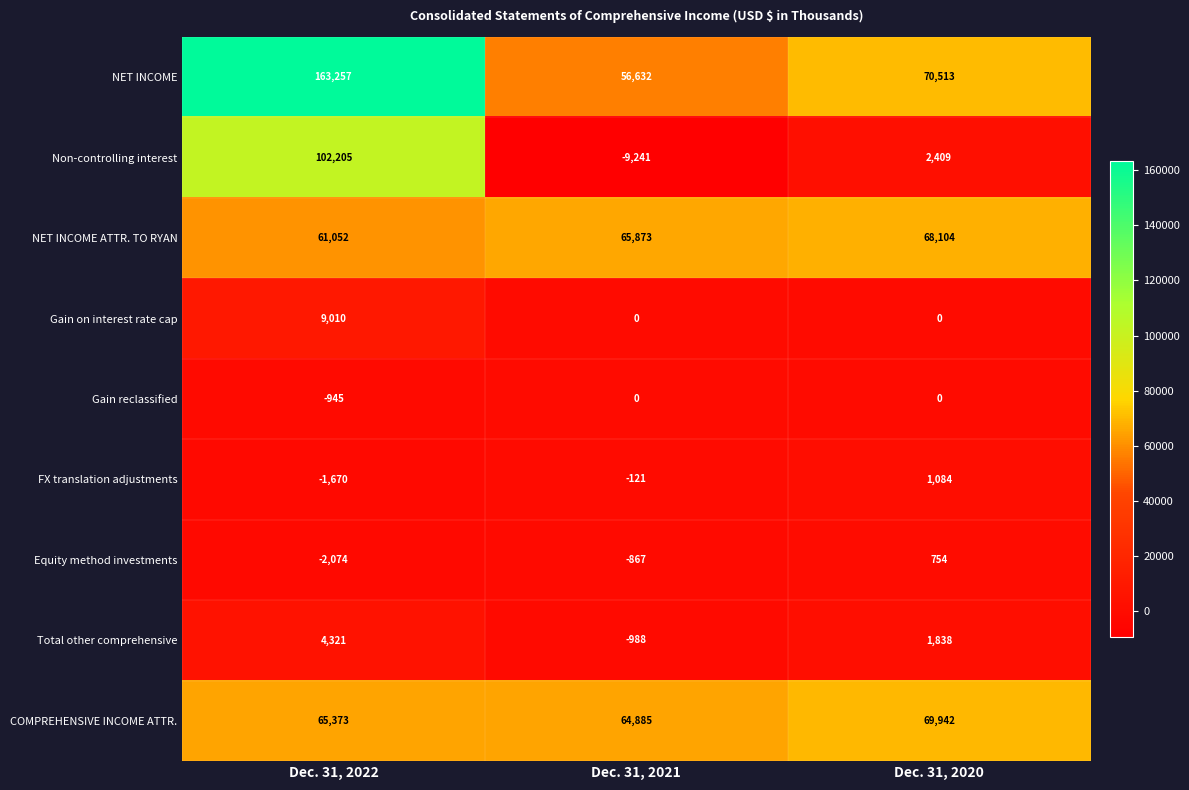

What is the total value across all series at Dec. 31, 2020?

214644